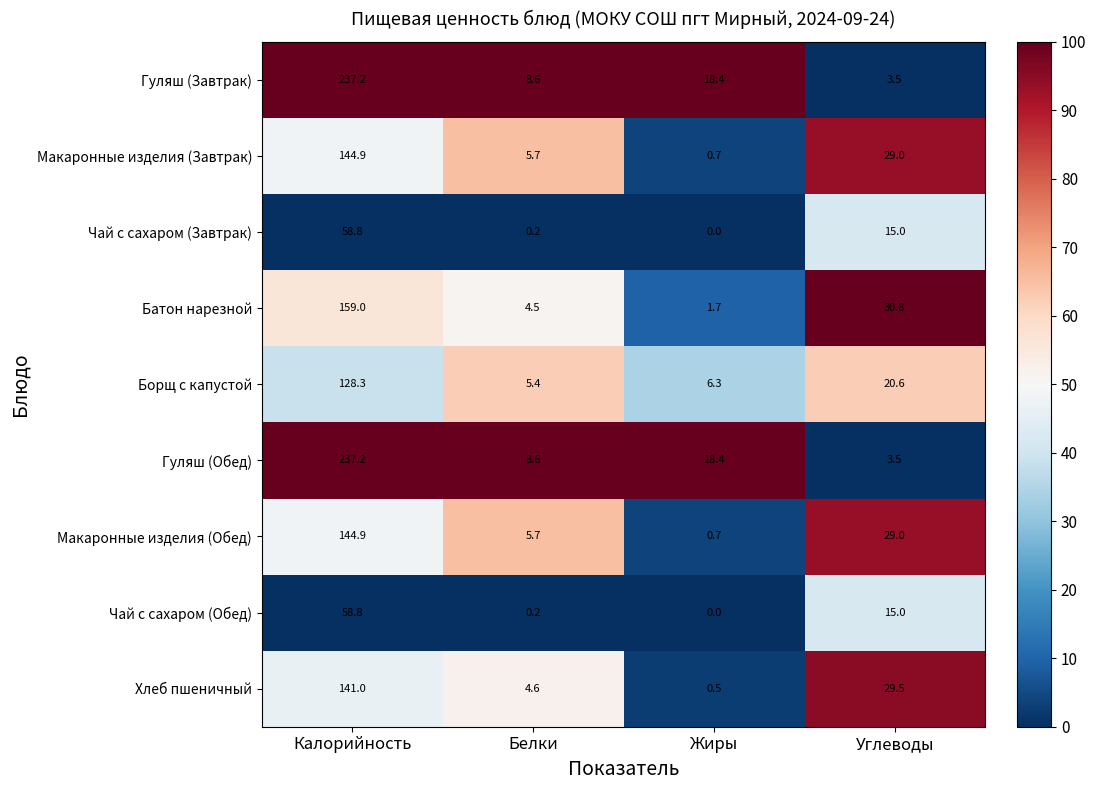

The Макаронные изделия (Завтрак) series shows 3.7 at Белки. True or false?

False